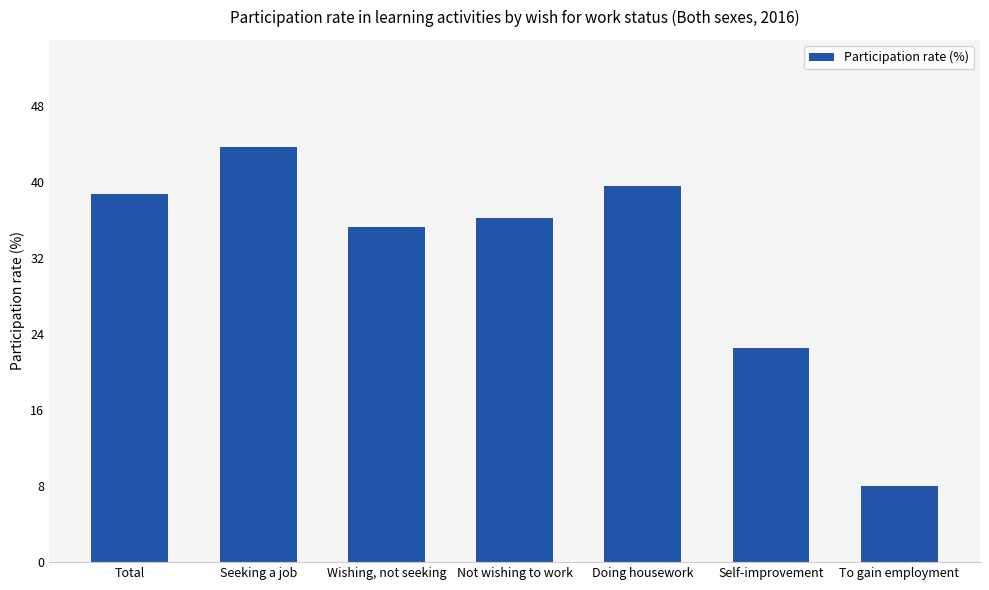

What is the minimum value shown in the chart?

8.0